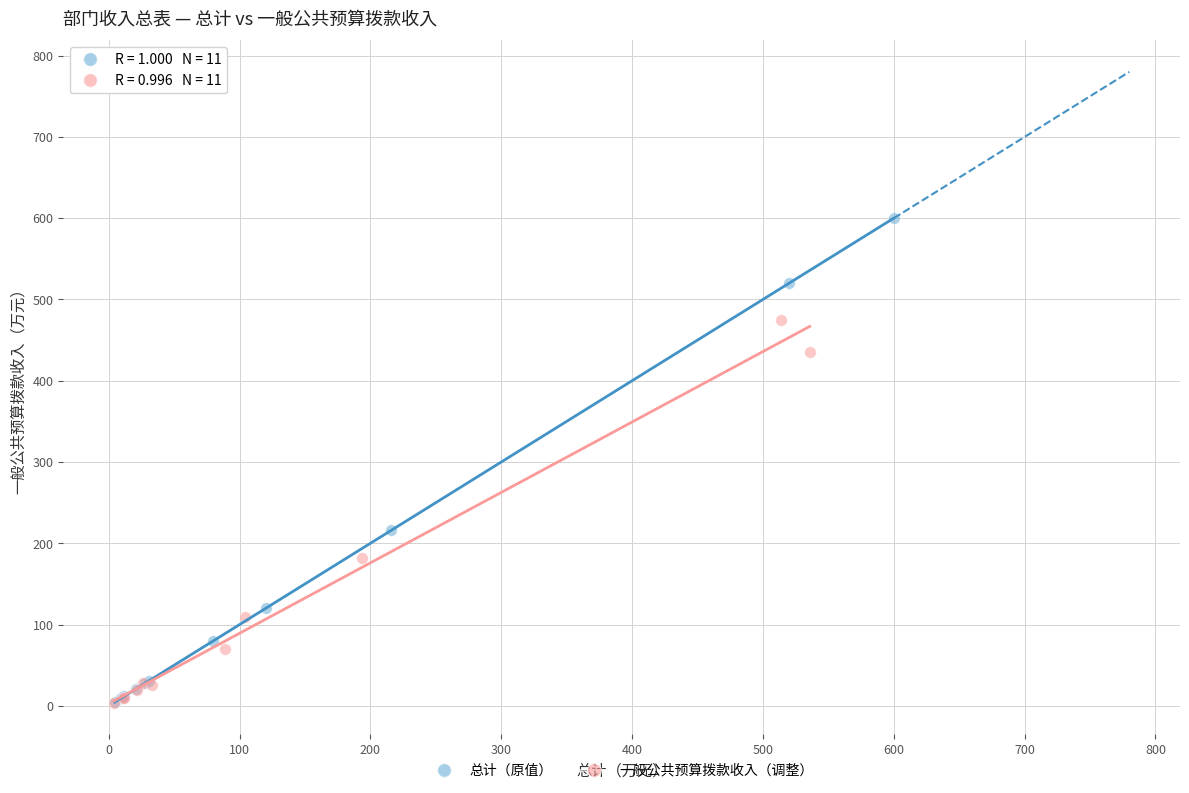

Which series has the largest Y range (max minus min)?

总计（原值）